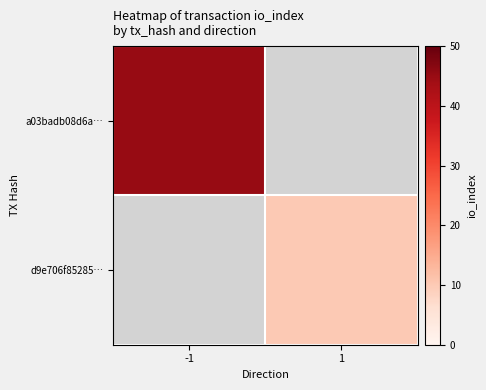

At which category does the chart reach its peak across all series?

-1